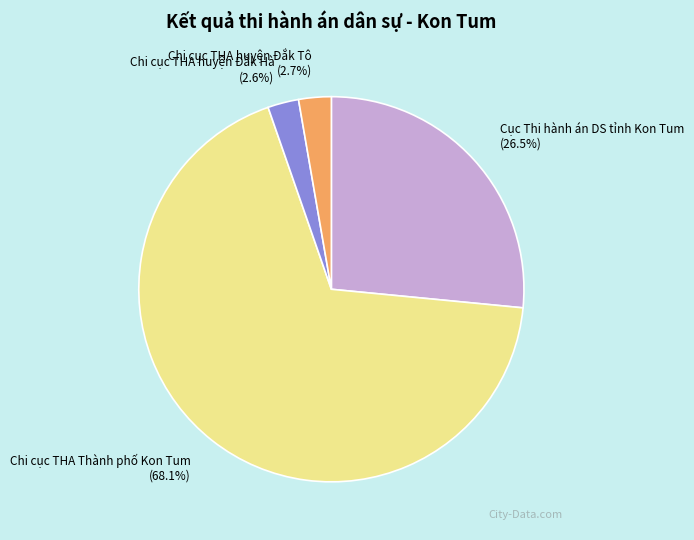

Which category has the biggest portion of the pie?

Chi cục THA Thành phố Kon Tum